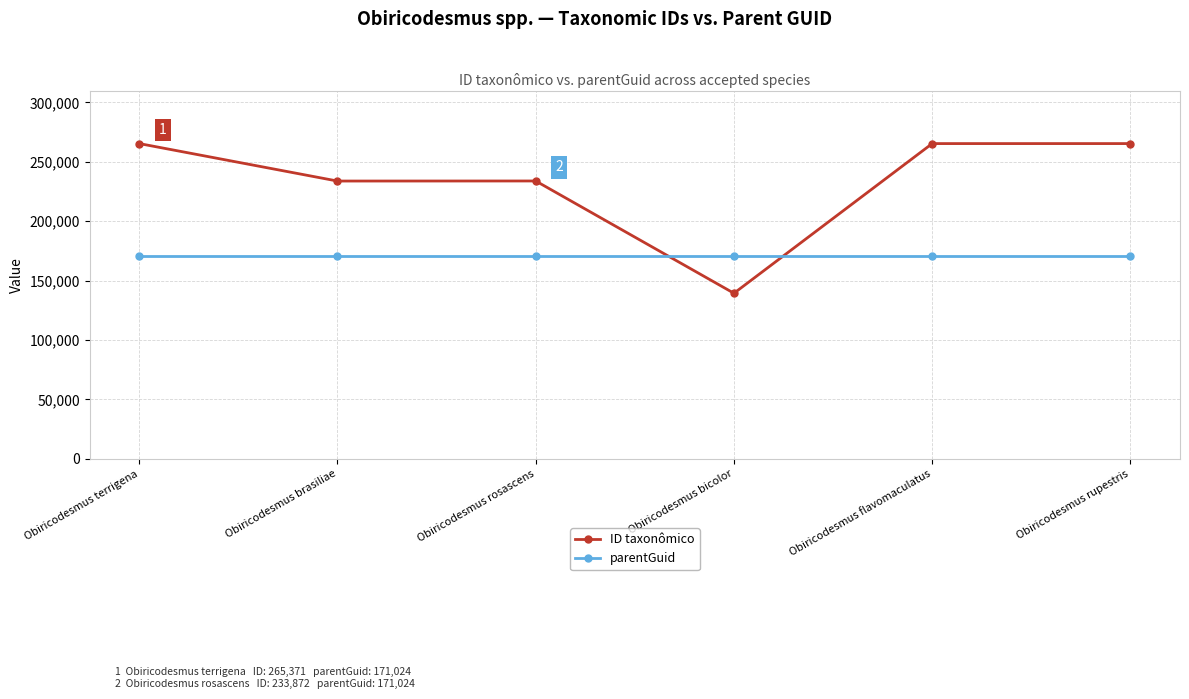

Rank the series by their average value, from highest to lowest.

ID taxonômico, parentGuid